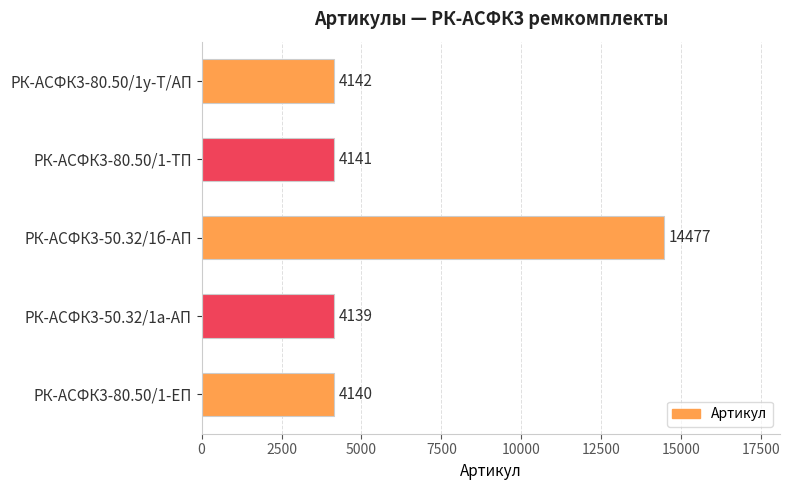

True or false: the data shows 1391 at РК-АСФК3-80.50/1у-Т/АП.

False